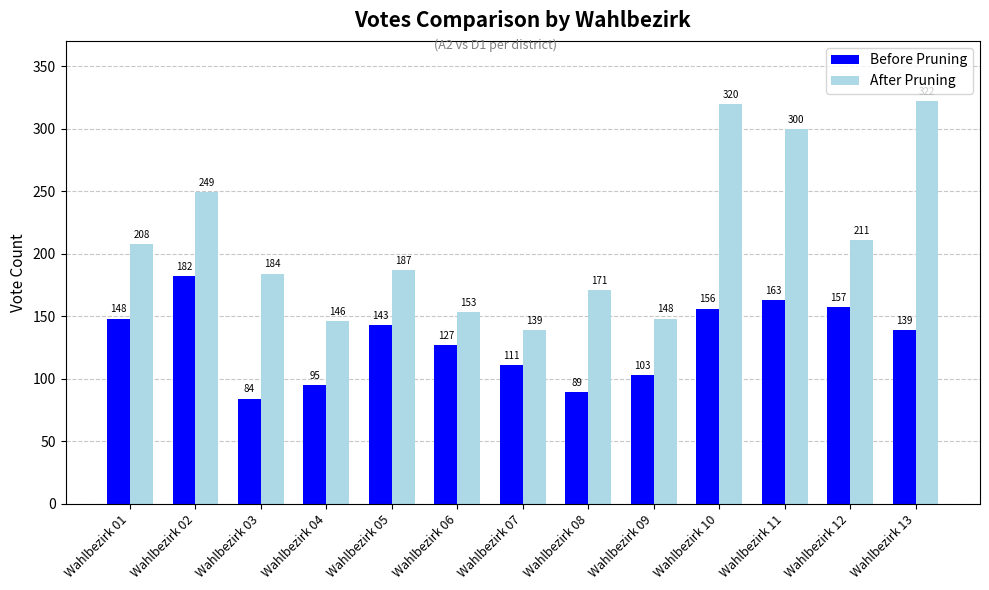

What is the maximum value for After Pruning?

322